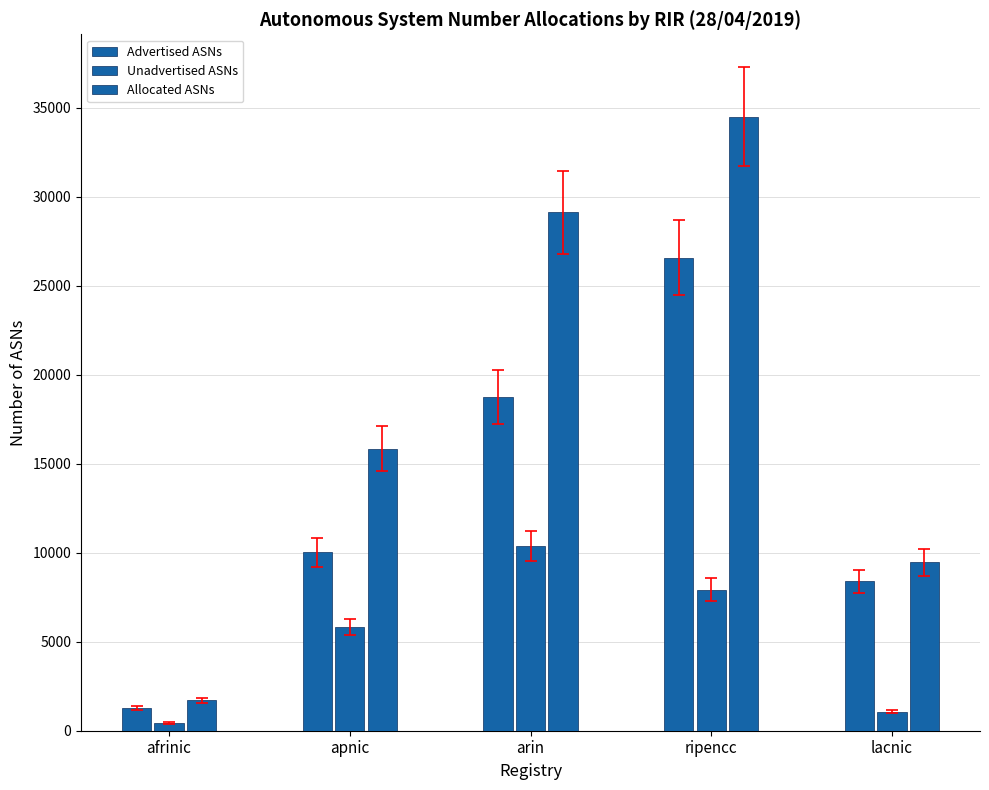

What is the total value across all series at lacnic?

18934